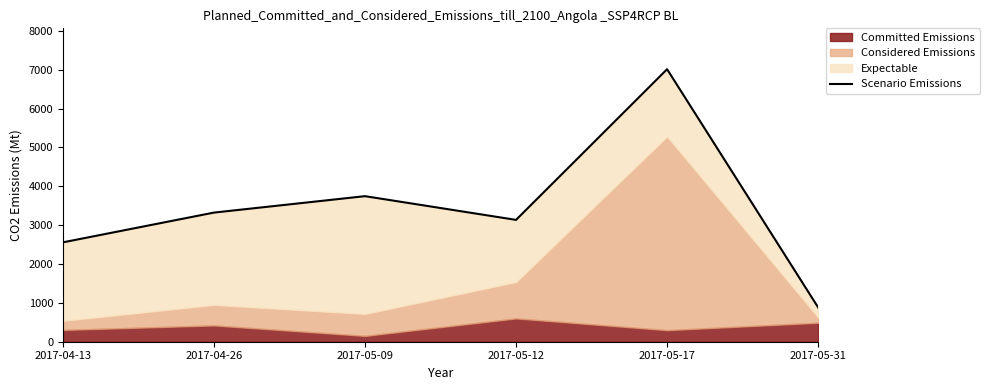

How many lines are shown in the chart?

1